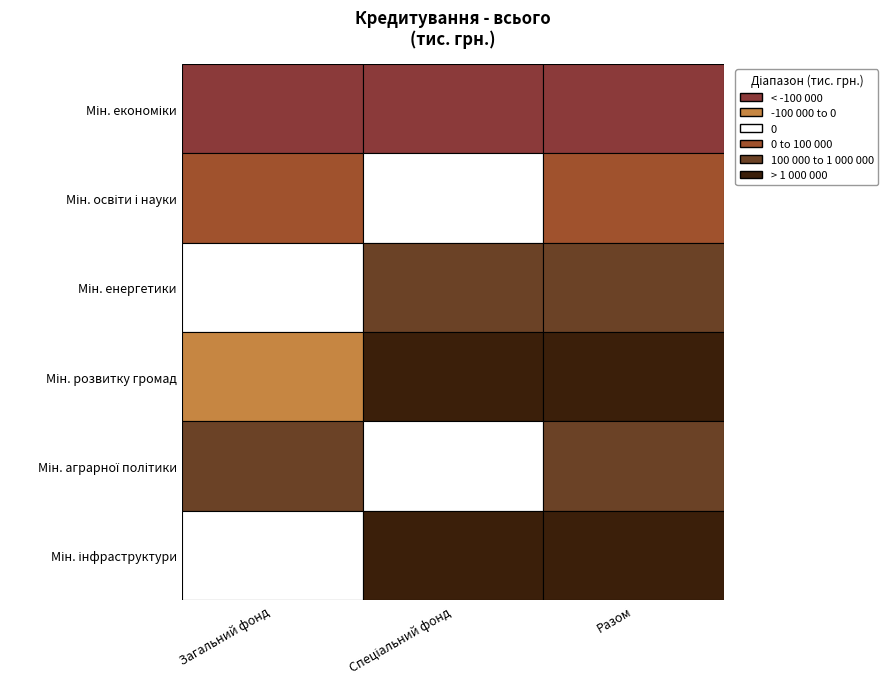

Reading left to right, what are all the values shown in this chart?

Міністерство економіки України: -197444.5	-110745.1	-308189.6
Міністерство освіти і науки України: 3200.0	0.0	3200.0
Міністерство енергетики України: 0.0	152594.9	152594.9
Міністерство розвитку громад та територій: -1019.0	2885489.3	2884470.3
Міністерство аграрної політики та продовольства: 100000.0	0.0	100000.0
Міністерство інфраструктури України: 0.0	1640000.0	1640000.0